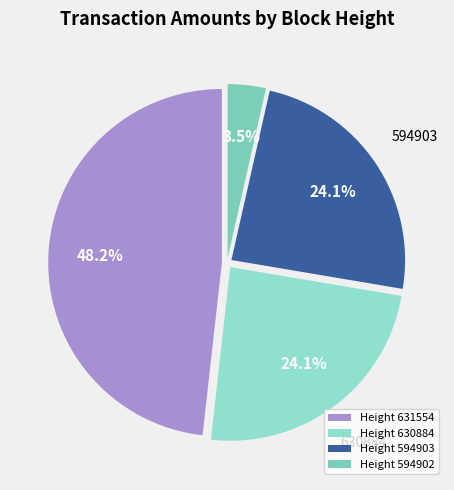

Is there a majority slice in this chart?

No